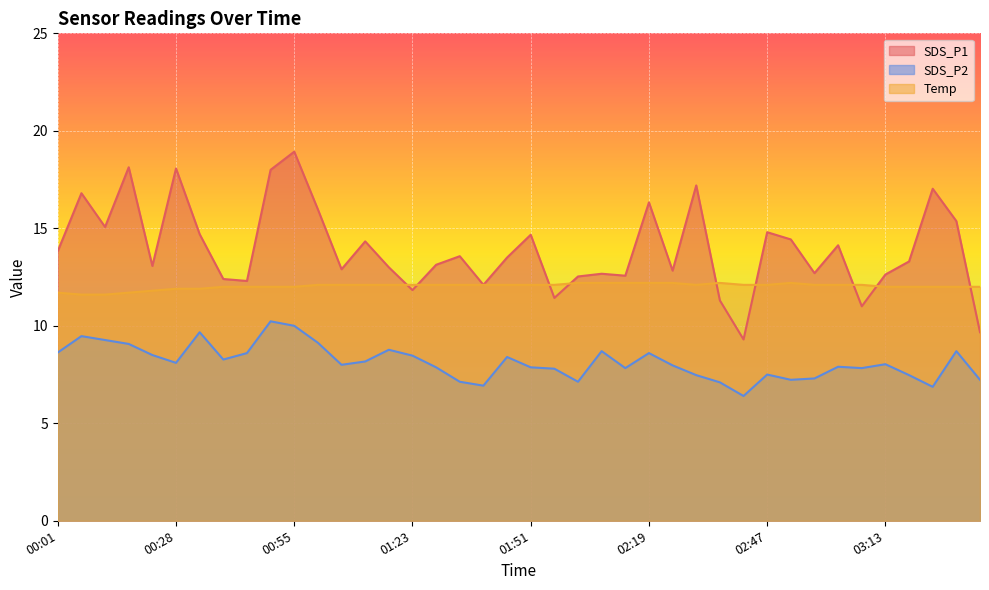

How many intersections are there between Temp and SDS_P1?

9